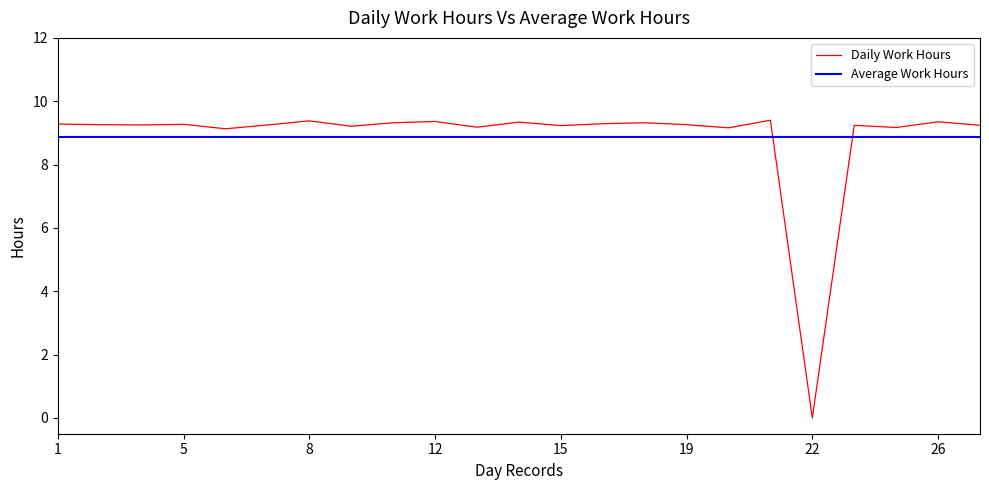

What is the highest value of the Average Work Hours series?

8.9